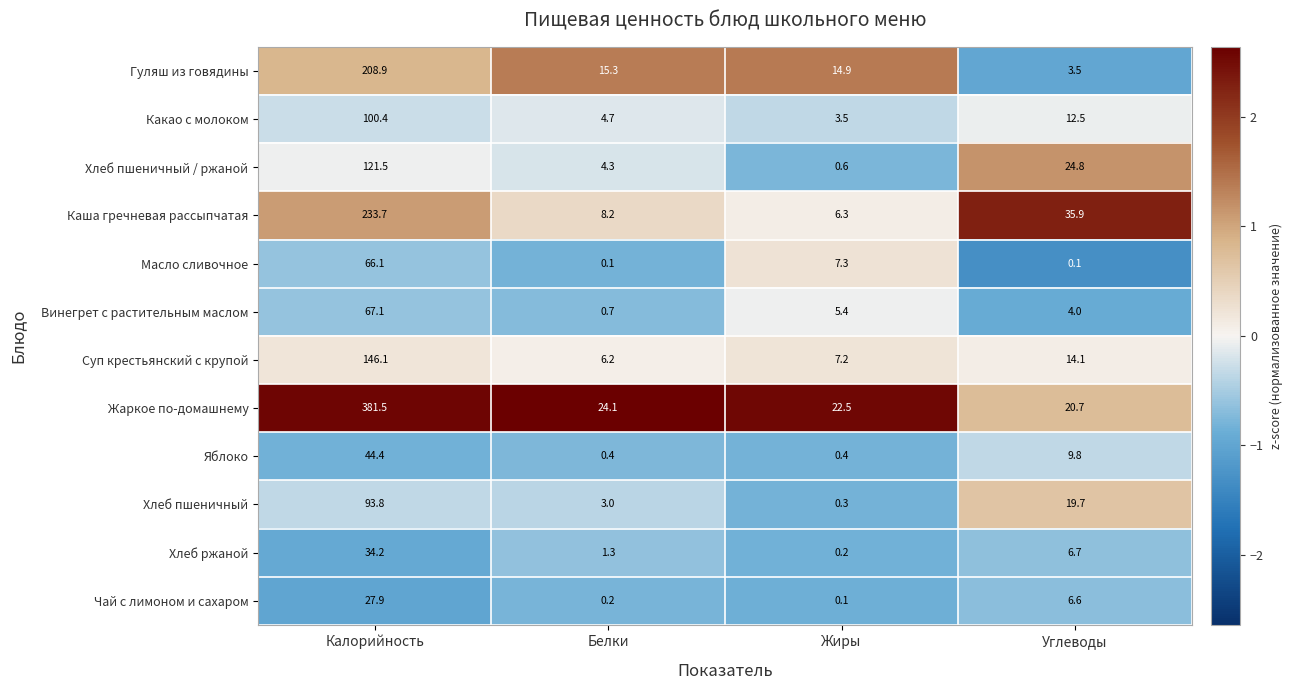

Which series changed the most between Белки and Жиры?

Масло сливочное